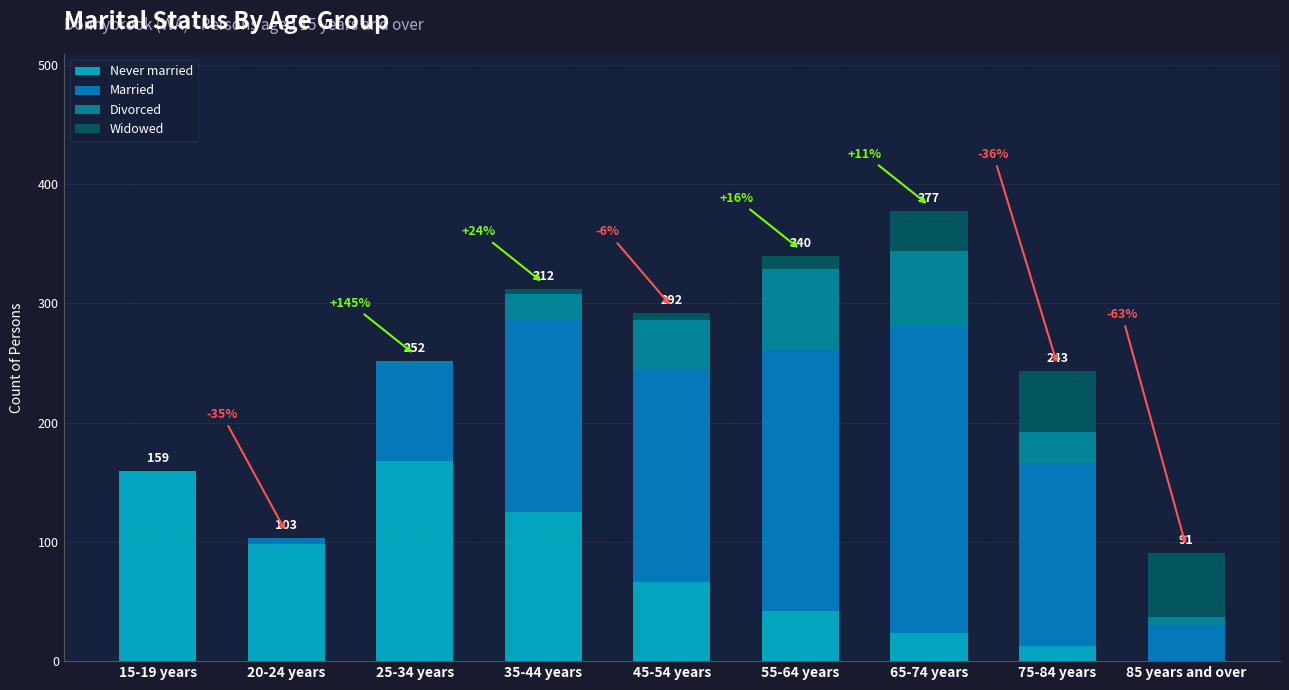

Is it true that Never married equals 256 at 15-19 years?

False